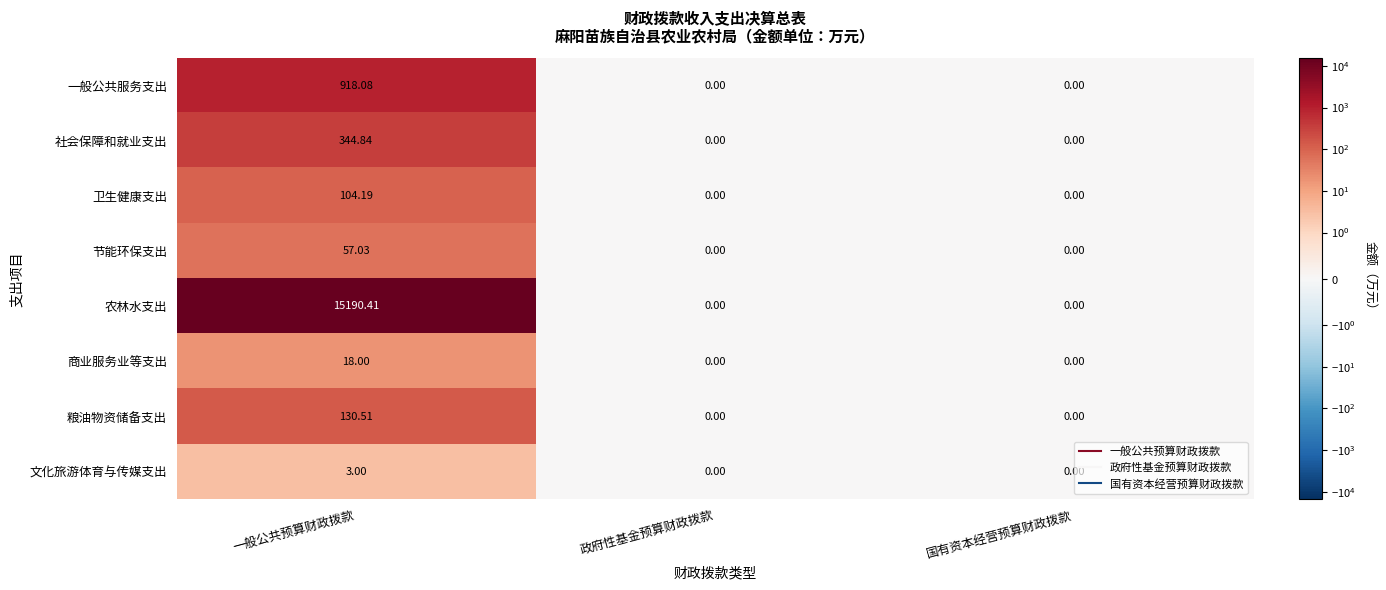

Rank the series by their maximum value, from lowest to highest.

文化旅游体育与传媒支出, 商业服务业等支出, 节能环保支出, 卫生健康支出, 粮油物资储备支出, 社会保障和就业支出, 一般公共服务支出, 农林水支出